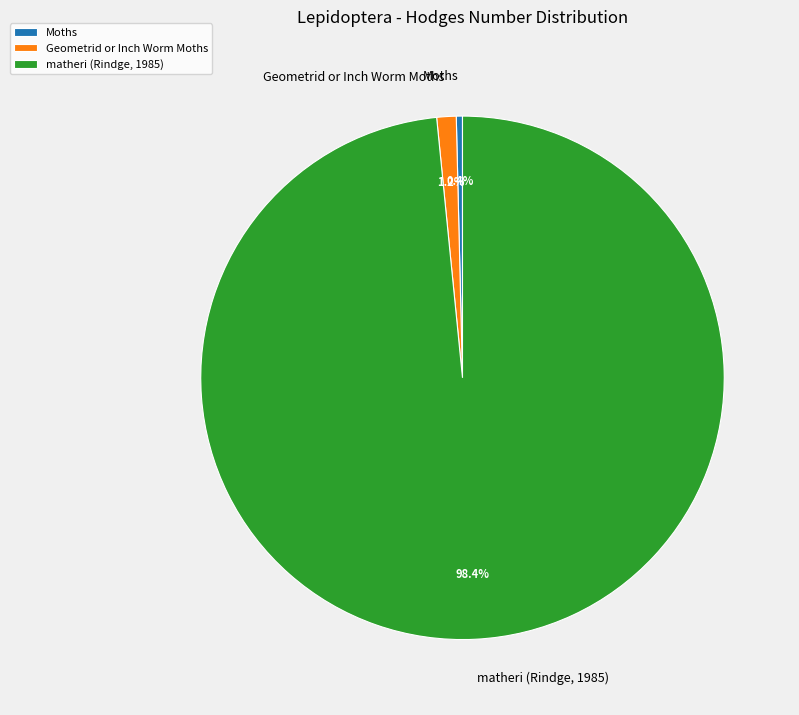

What percentage do Geometrid or Inch Worm Moths and Moths together represent?

1.6%